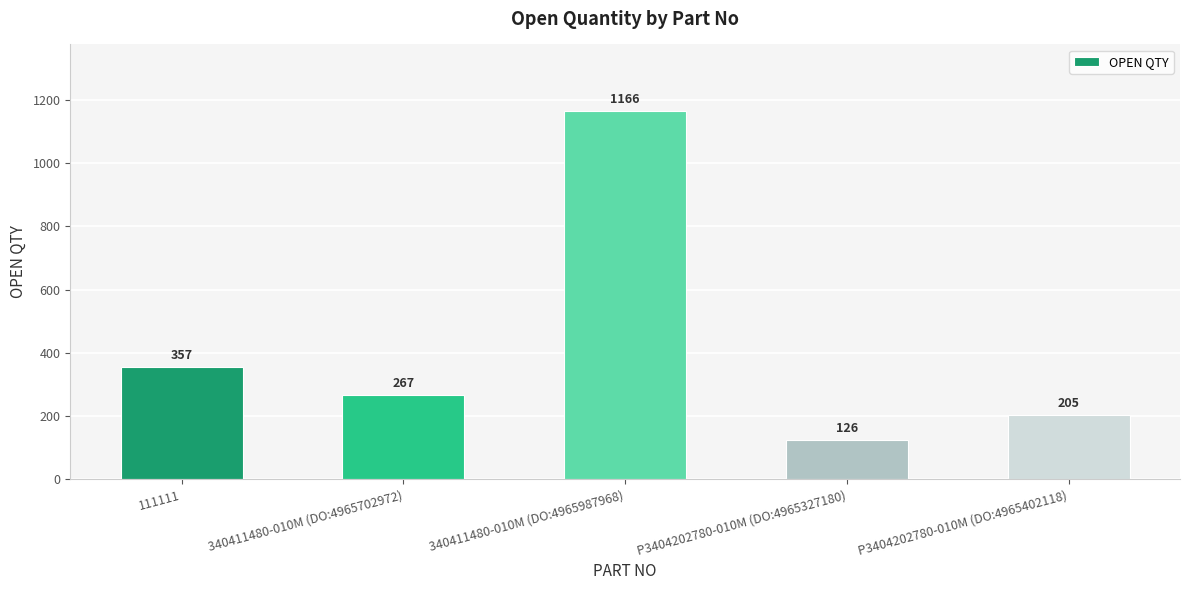

What is the difference between the values at 340411480-010M (DO:4965702972) and P3404202780-010M (DO:4965402118)?

62